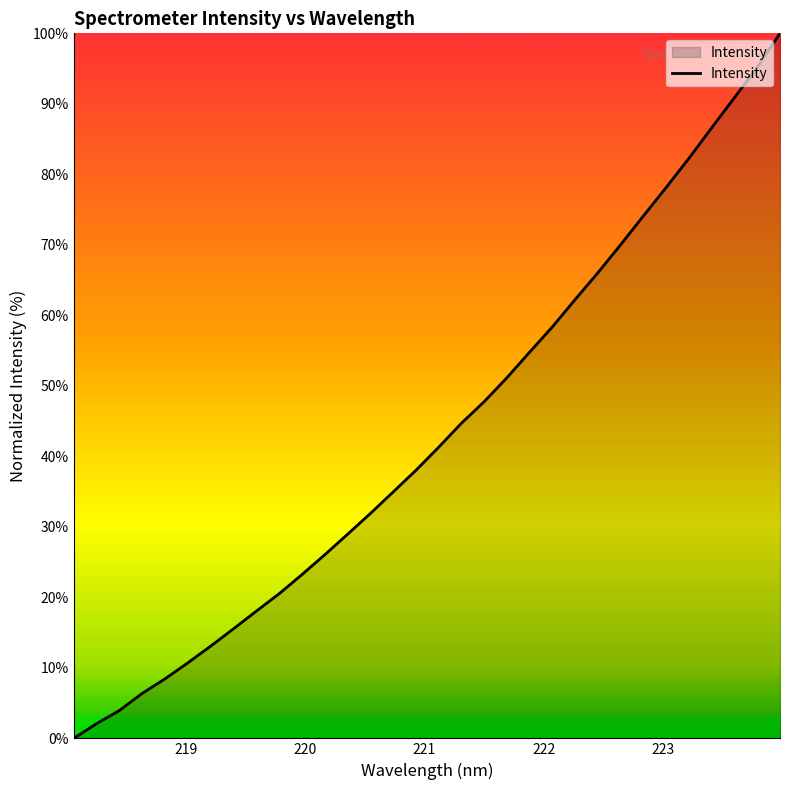

What is the difference between the maximum and minimum values?

100.0